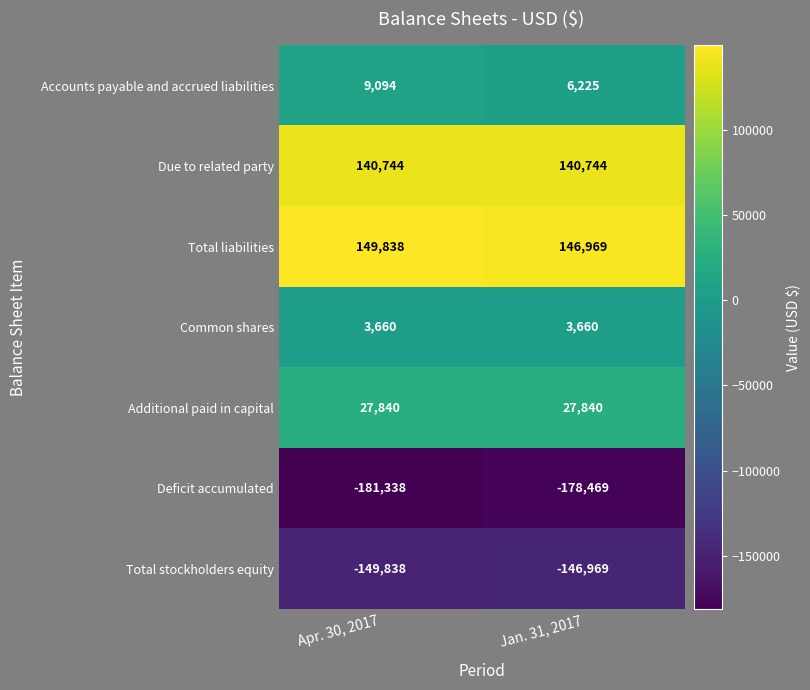

What is the spread (max minus min) of values at Jan. 31, 2017?

325438